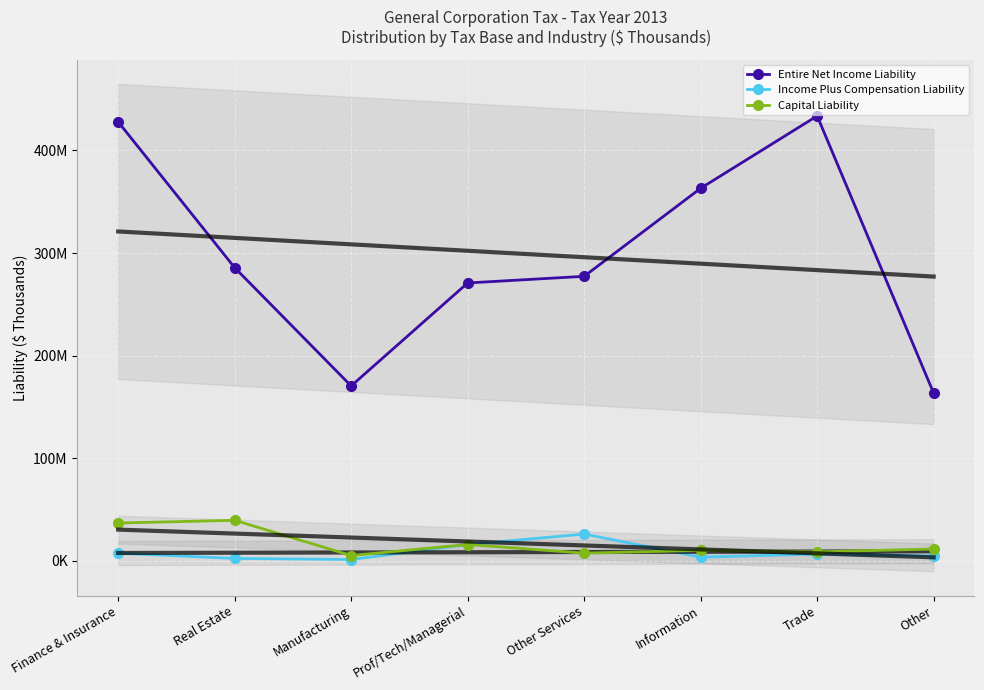

True or false: Capital Liability and Income Plus Compensation Liability intersect in this chart.

True